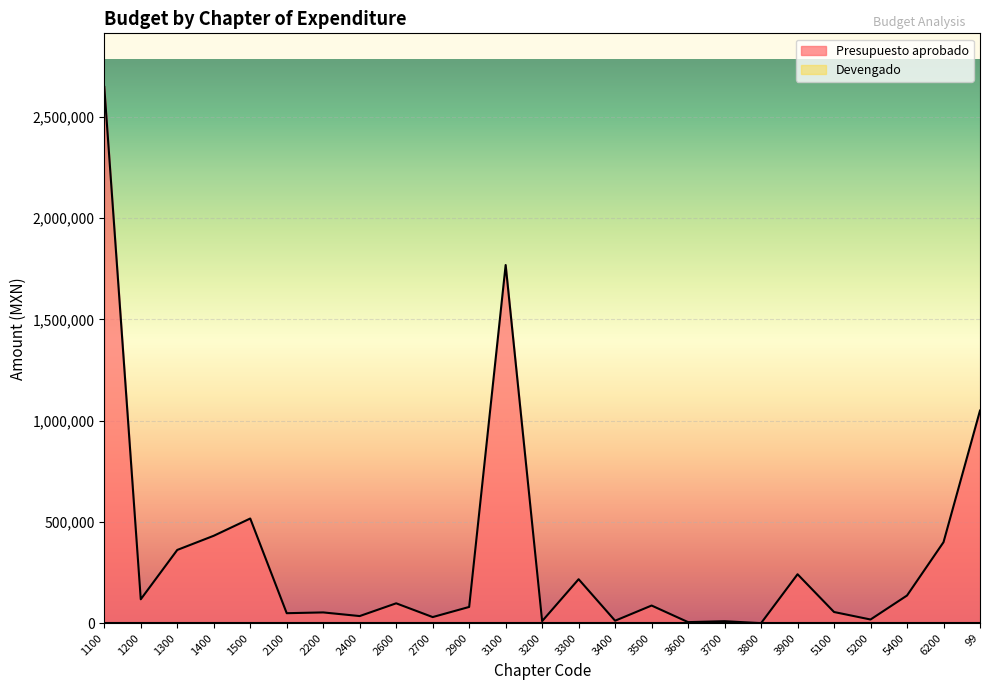

The chart shows a value of 657436.0 at 6200. True or false?

False